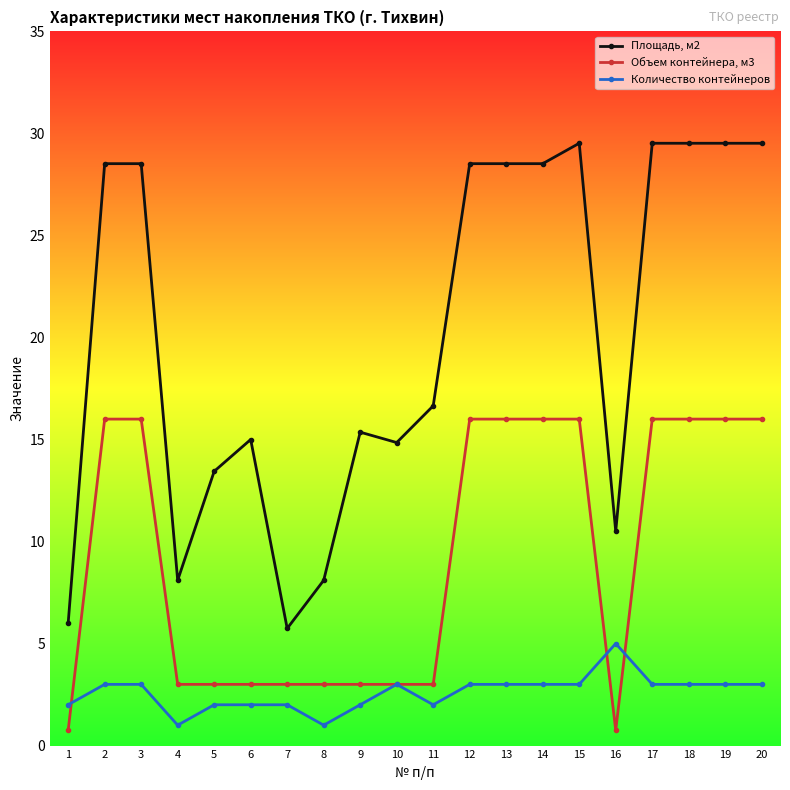

True or false: Площадь, м2 and Объем контейнера, м3 cross at least once.

False